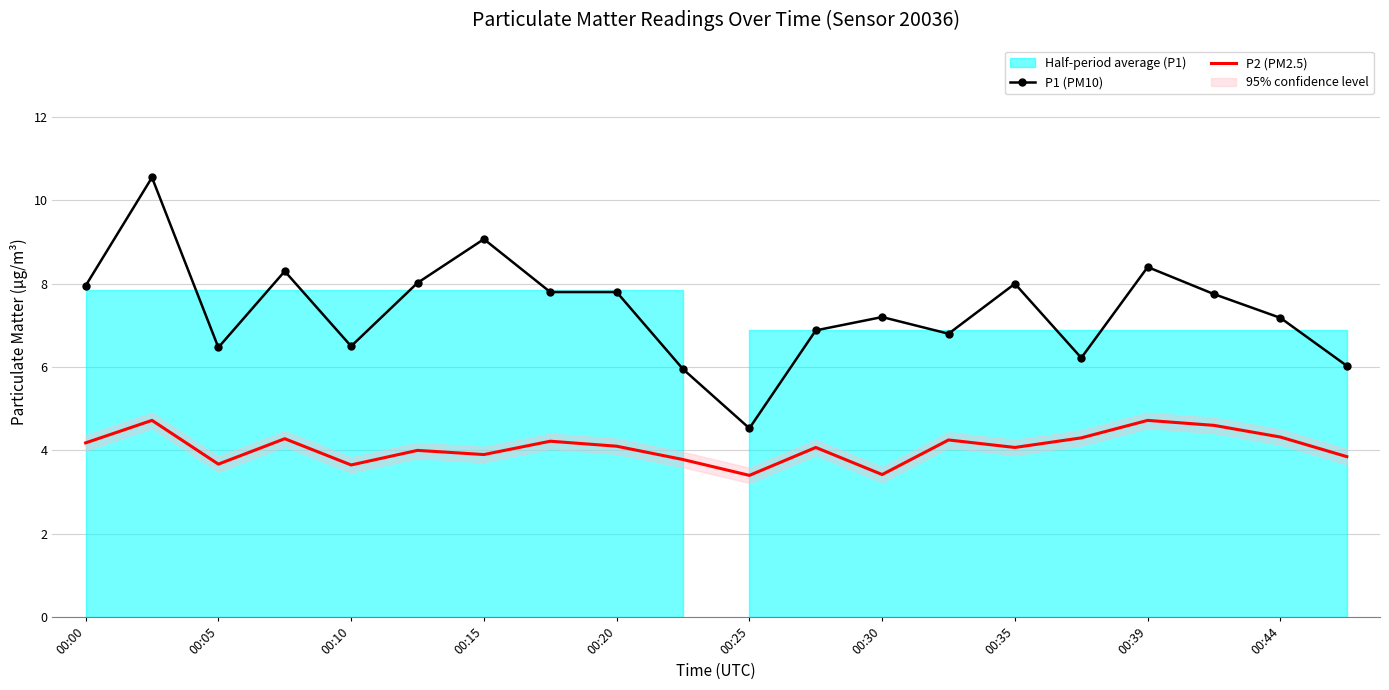

What is the label of the 18th point from the left?

17